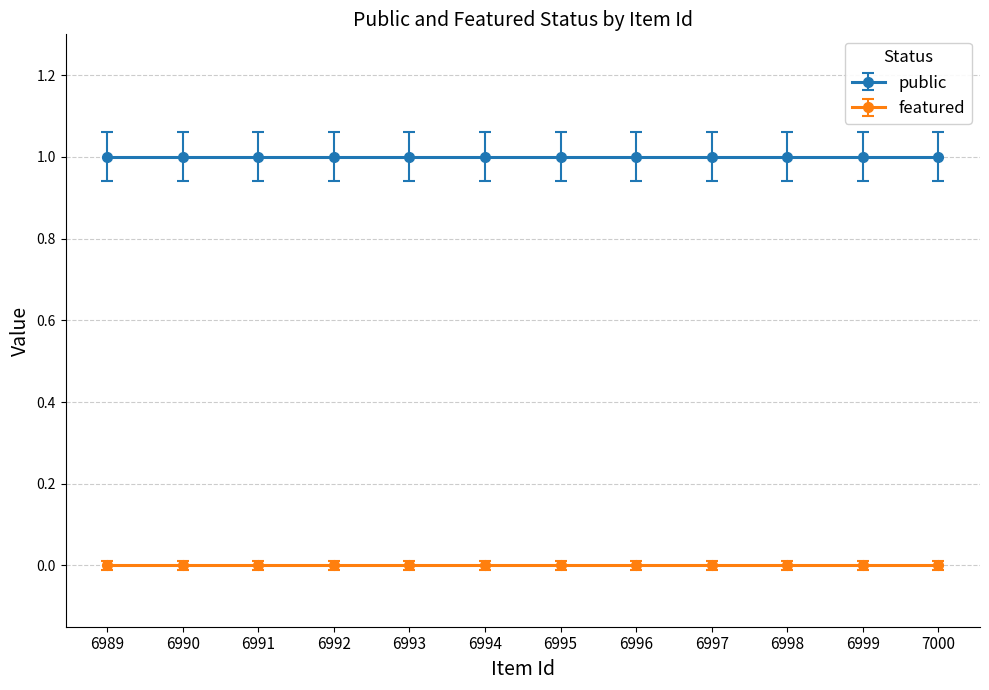

Reading right to left, list all the values displayed in this chart.

public: 1	1	1	1	1	1	1	1	1	1	1	1
featured: 0	0	0	0	0	0	0	0	0	0	0	0